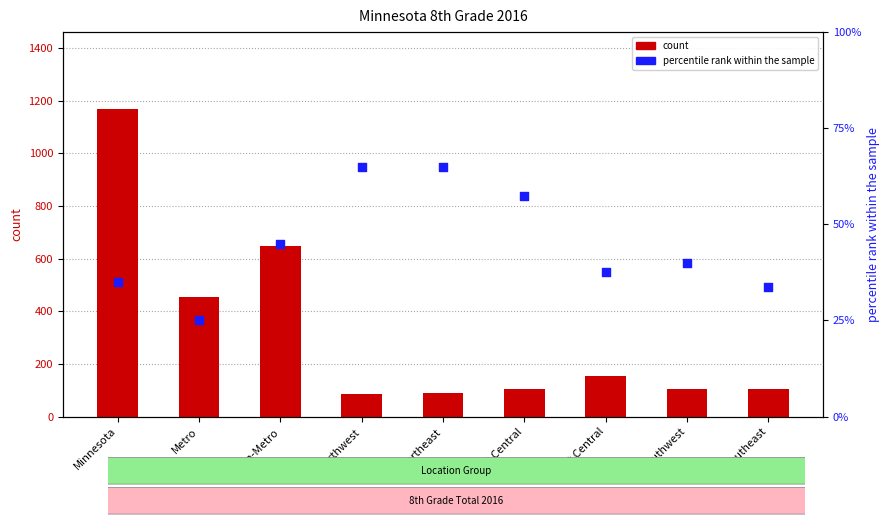

Is the value of count at East Central greater than the value of percentile rank within the sample at Metro?

Yes